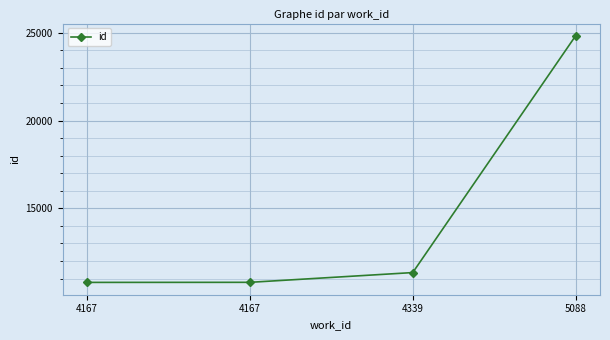

What is the value of the 3rd point from the left?

11340